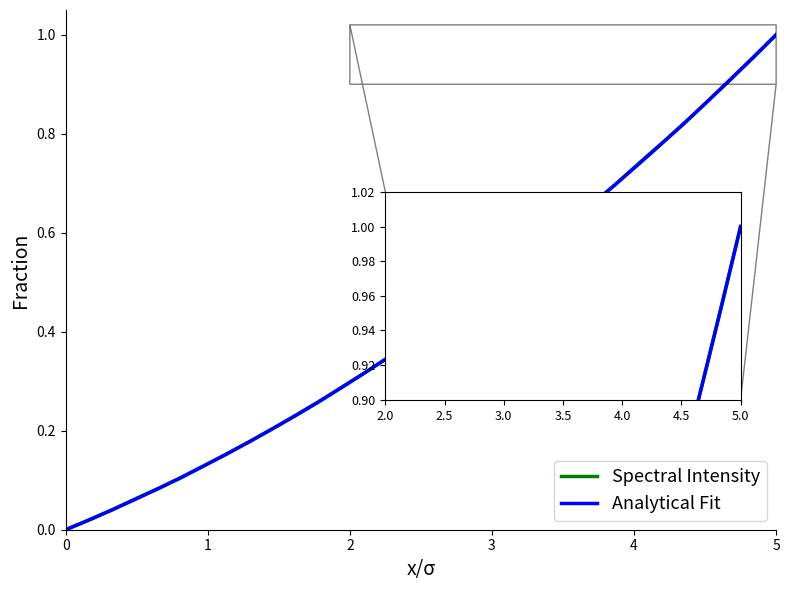

Which series has the largest range (max minus min)?

Spectral Intensity